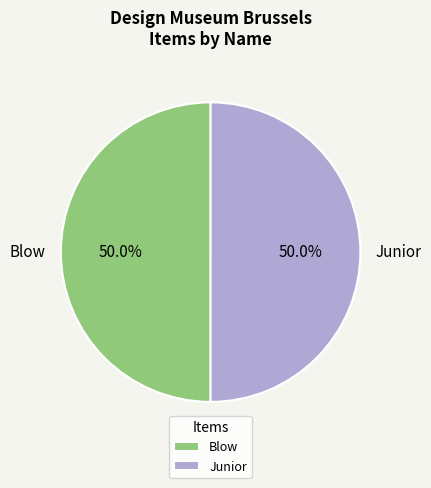

What is the ratio of the value at Junior to the value at Blow?

1.0